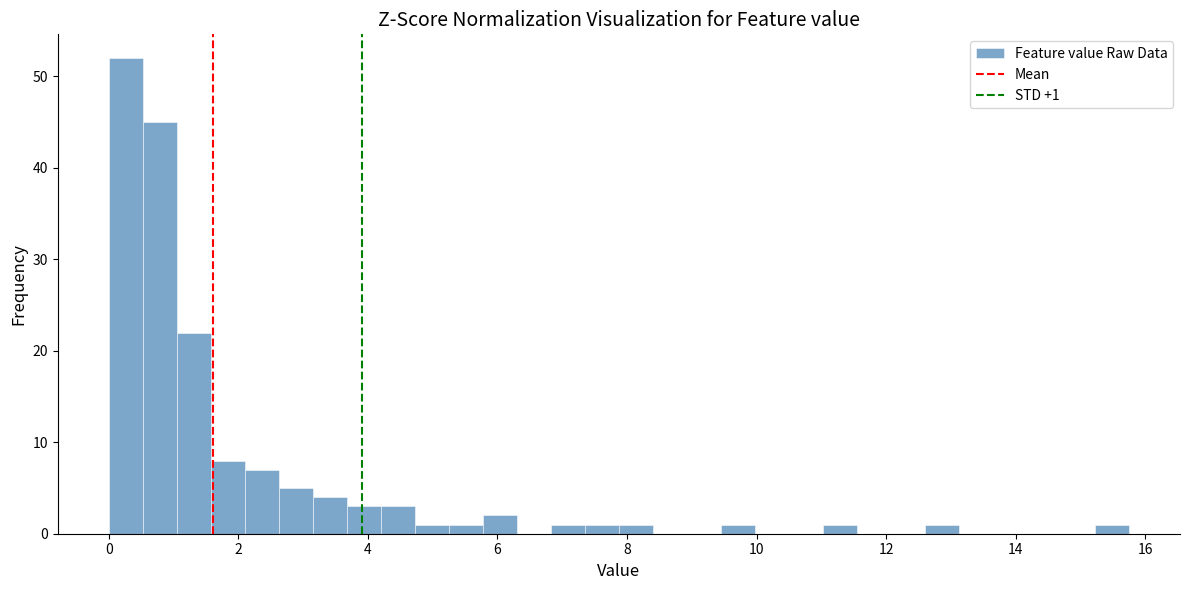

Read against the x-axis, roughly where is the centre of the tallest bar?

0.2